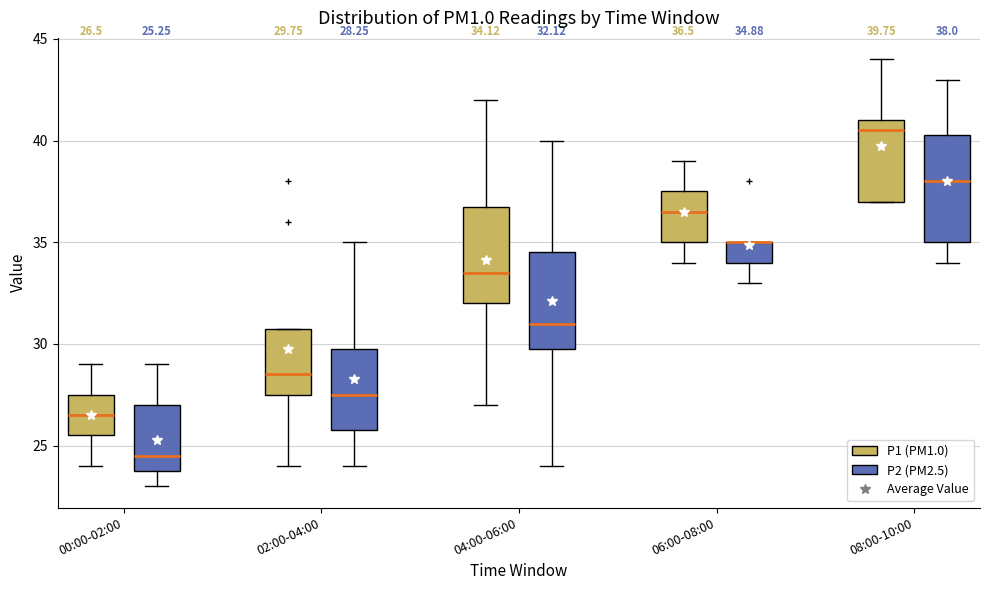

Which box is the tallest, from its lower edge to its upper edge?

08:00-10:00 (P2 (PM2.5))